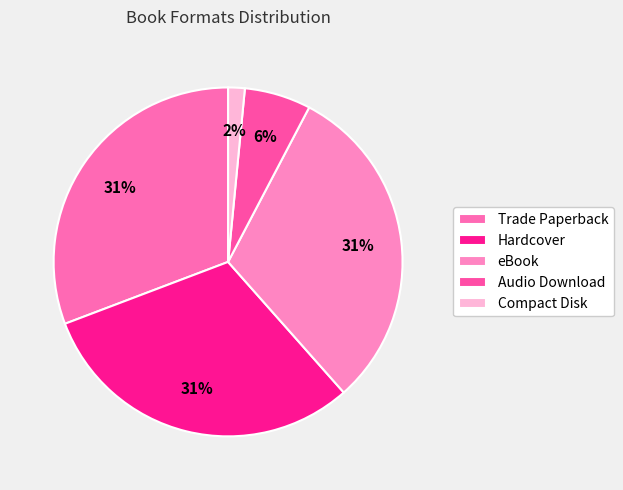

How many slices are in this pie chart?

5